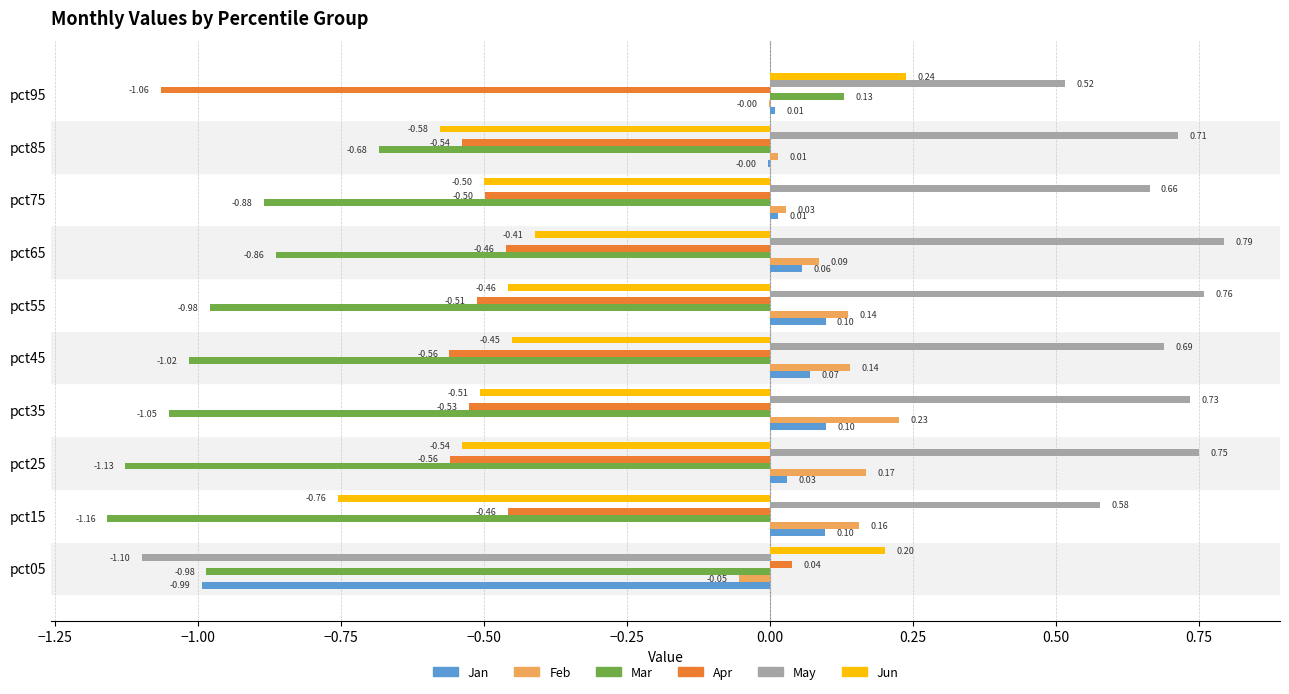

Is the value of May at pct55 greater than the value of Apr at pct35?

Yes